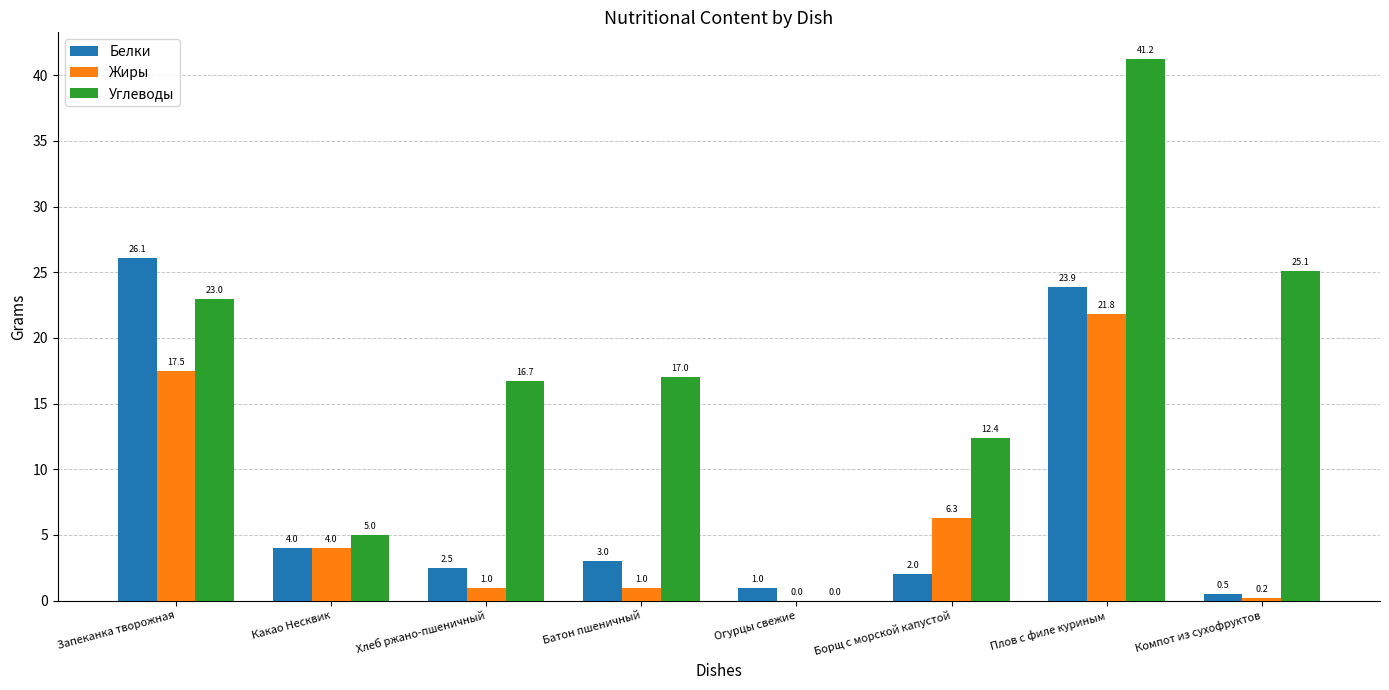

What is the sum of the Углеводы values at Какао Несквик and Компот из сухофруктов?

30.1